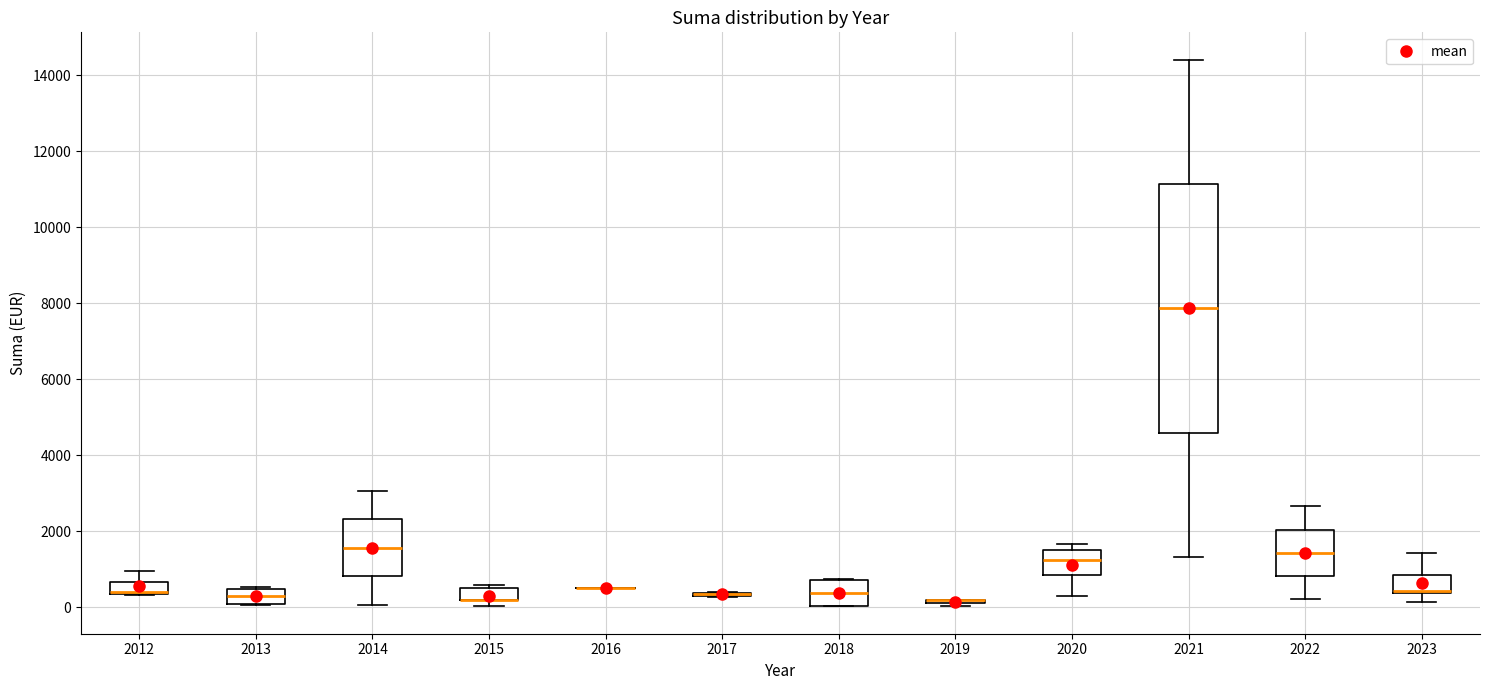

Which box is the tallest, from its lower edge to its upper edge?

2021